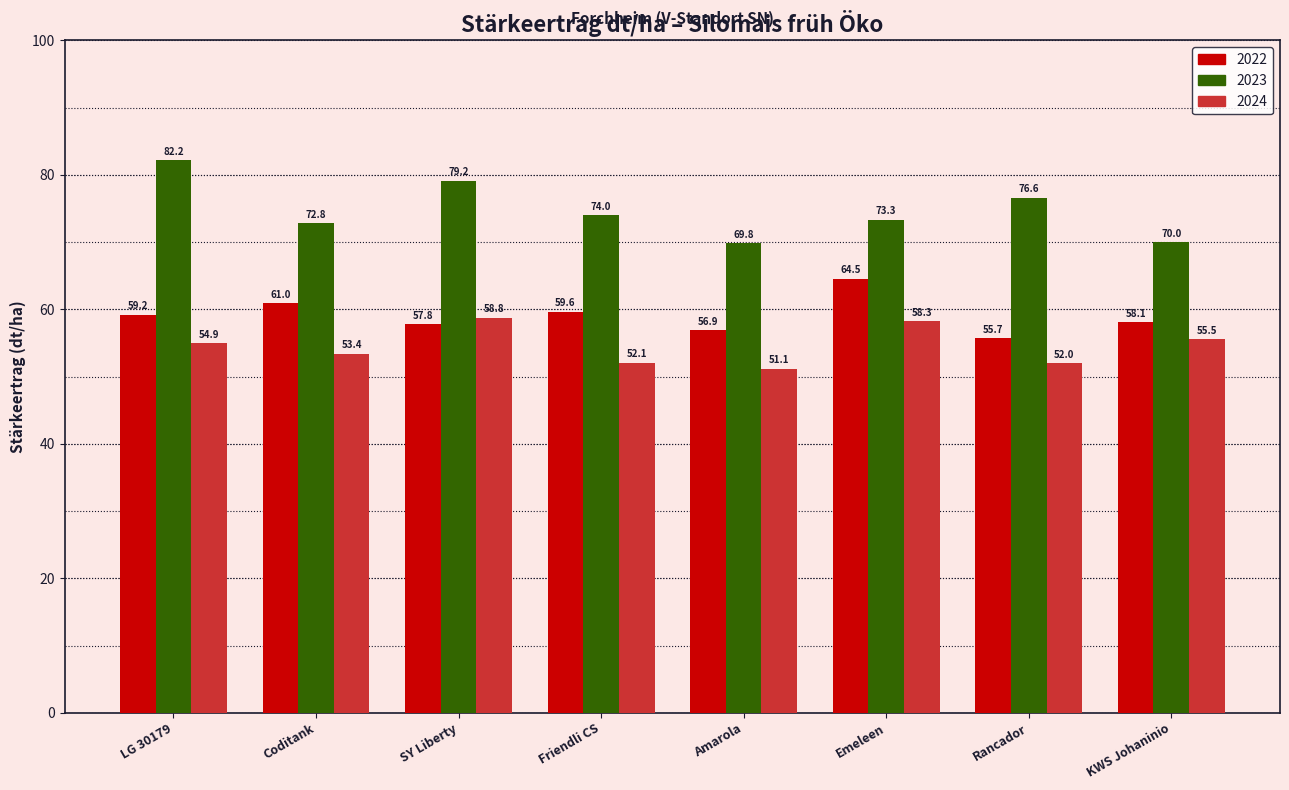

What is the minimum value for 2022?

55.7